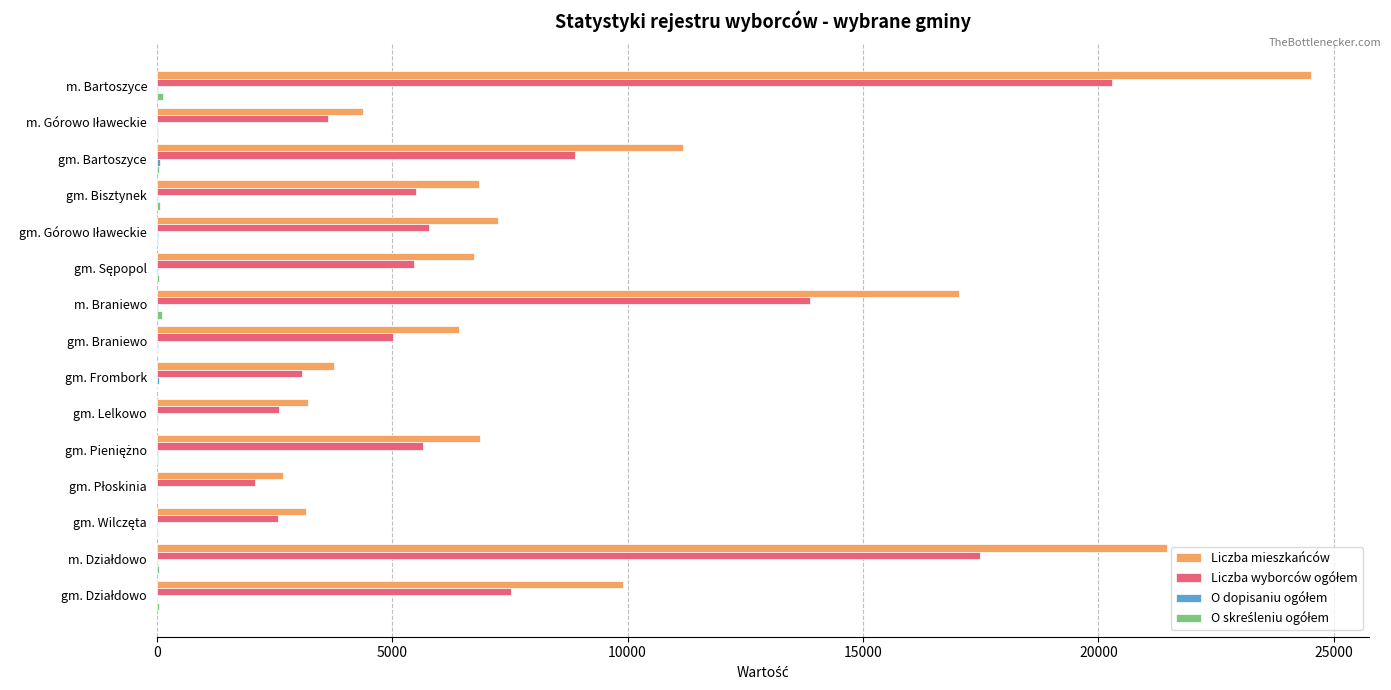

Which label corresponds to the largest value in the chart?

m. Bartoszyce